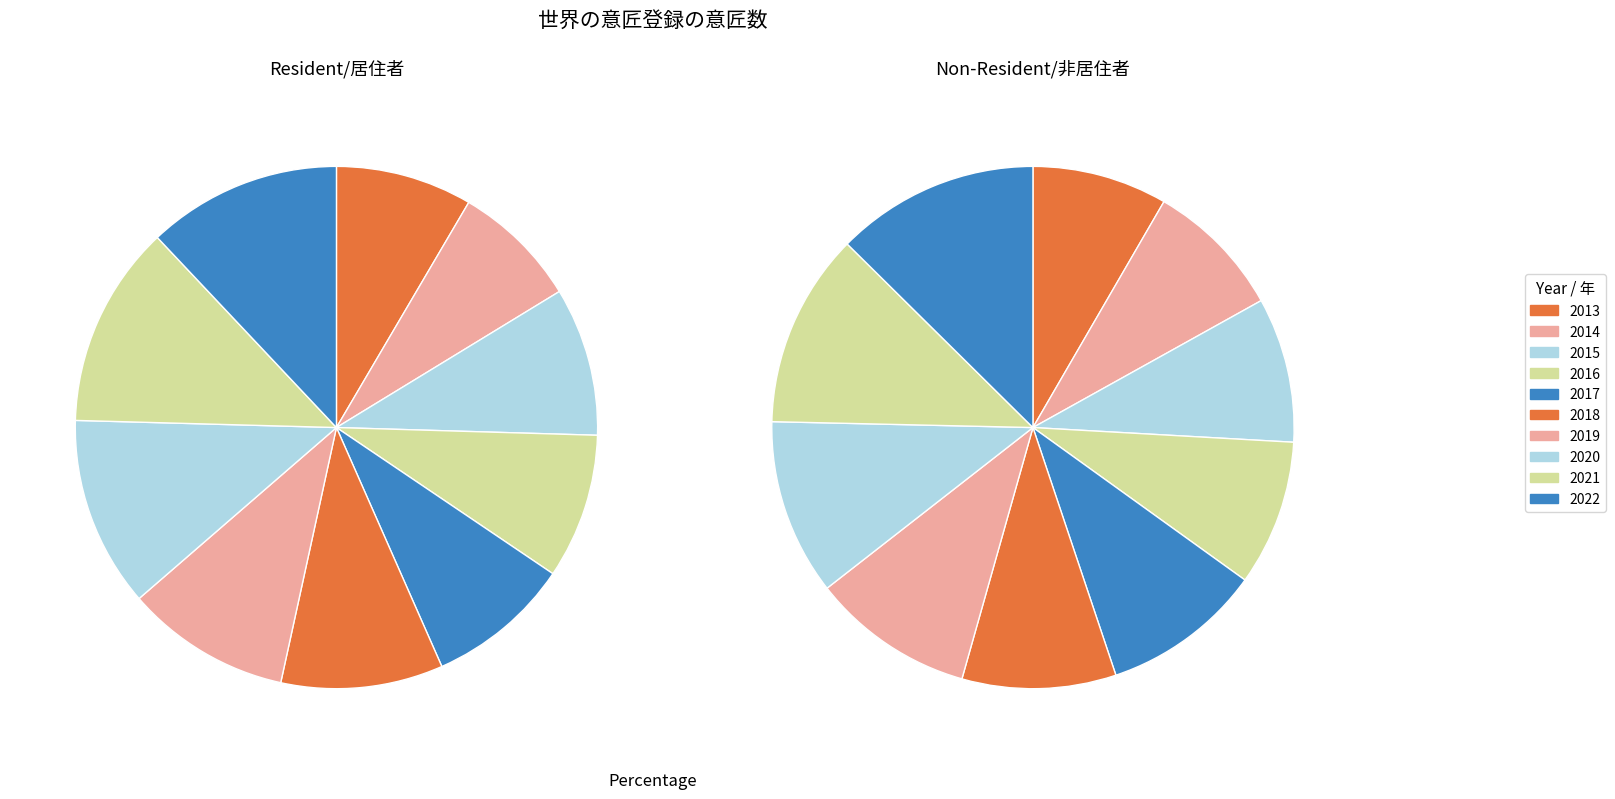

What percentage is the 2013 slice, to the nearest percent?

8%